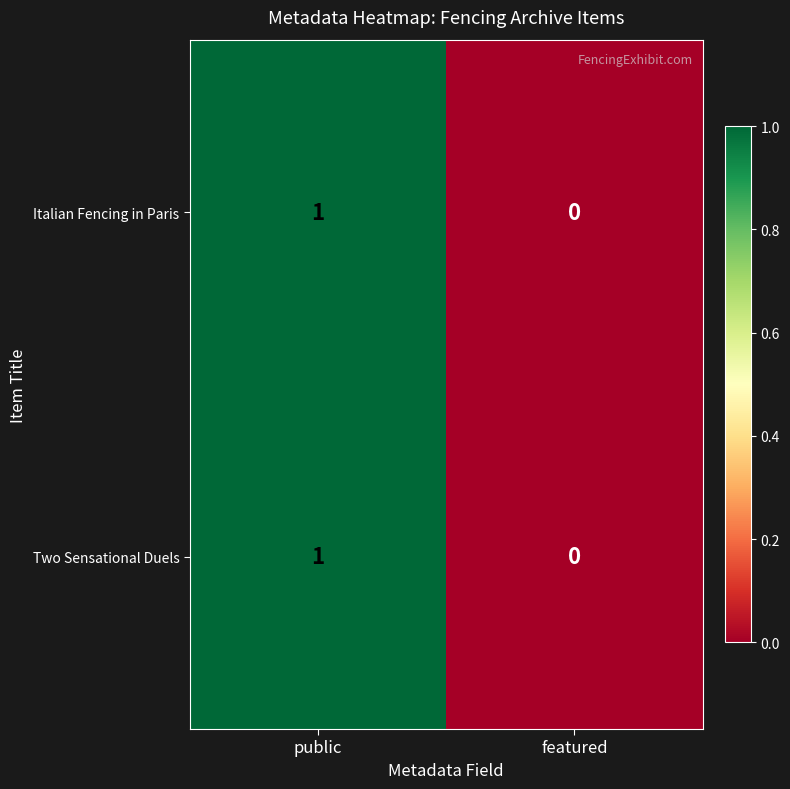

At which category is the sum across all series the highest?

public